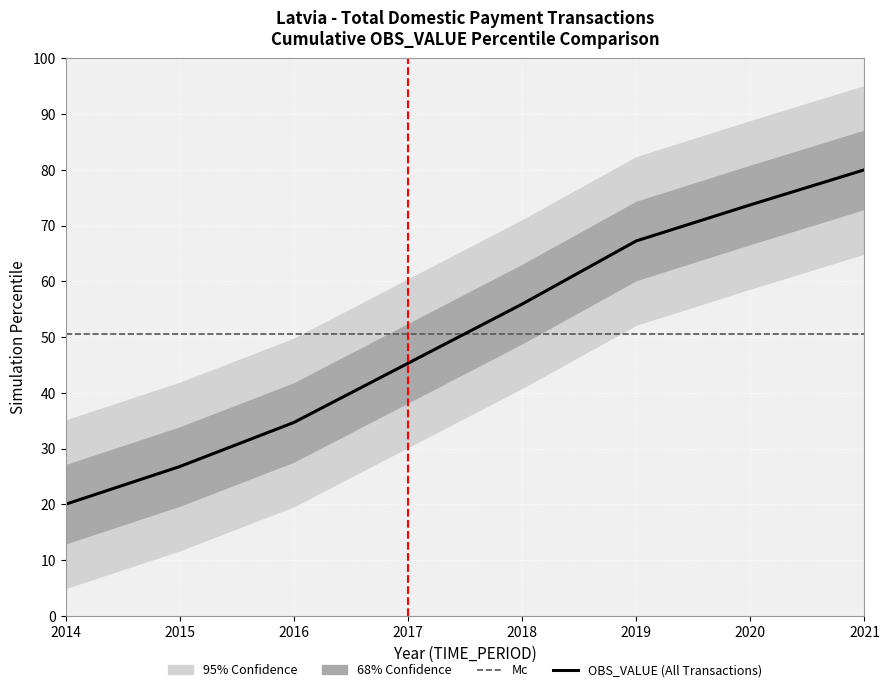

What is the value of the OBS_VALUE (All Transactions) point at the 8th from the left?

80.0